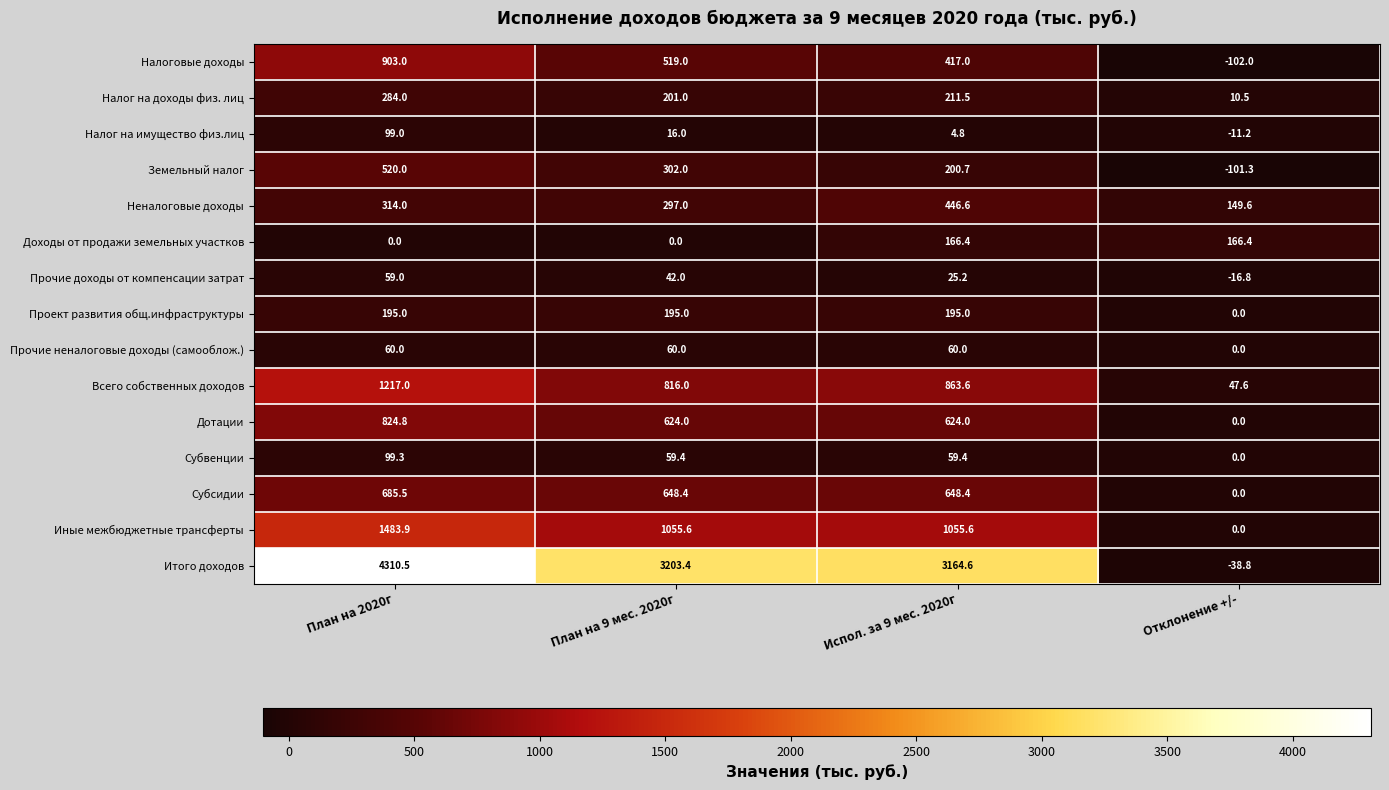

The value of Всего собственных доходов at Испол. за 9 мес. 2020г is 1461.3. True or false?

False